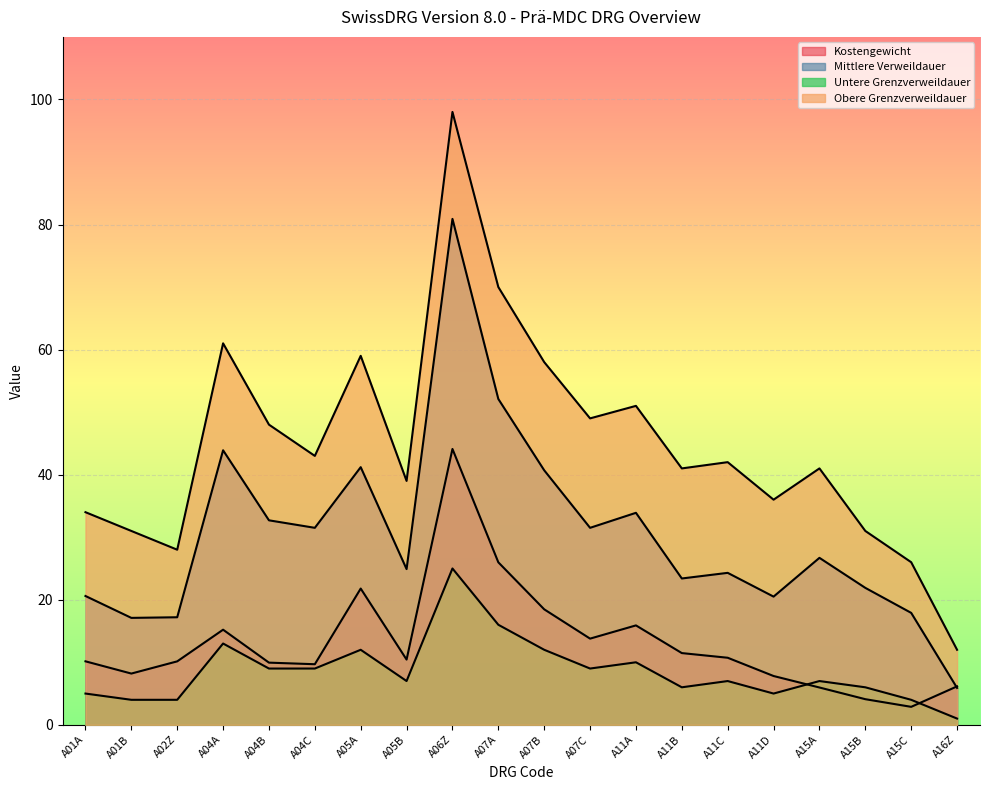

How many data points in Kostengewicht are less than 10?

8